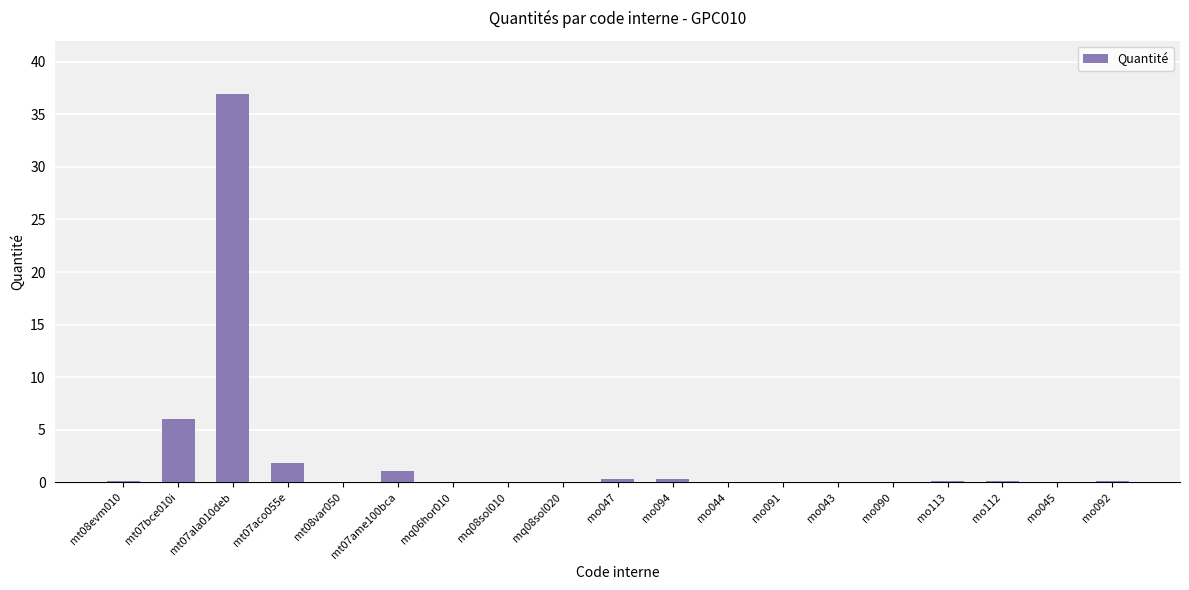

Which category has the highest value across all series?

mt07ala010deb